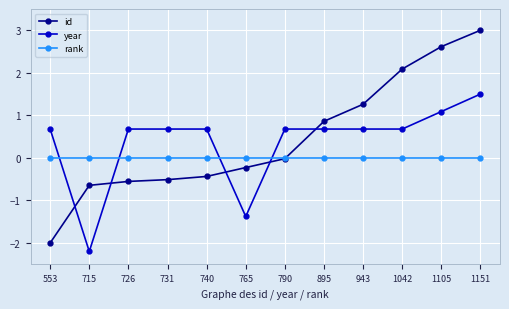

Rank the series at 553 from highest to lowest value.

year, rank, id